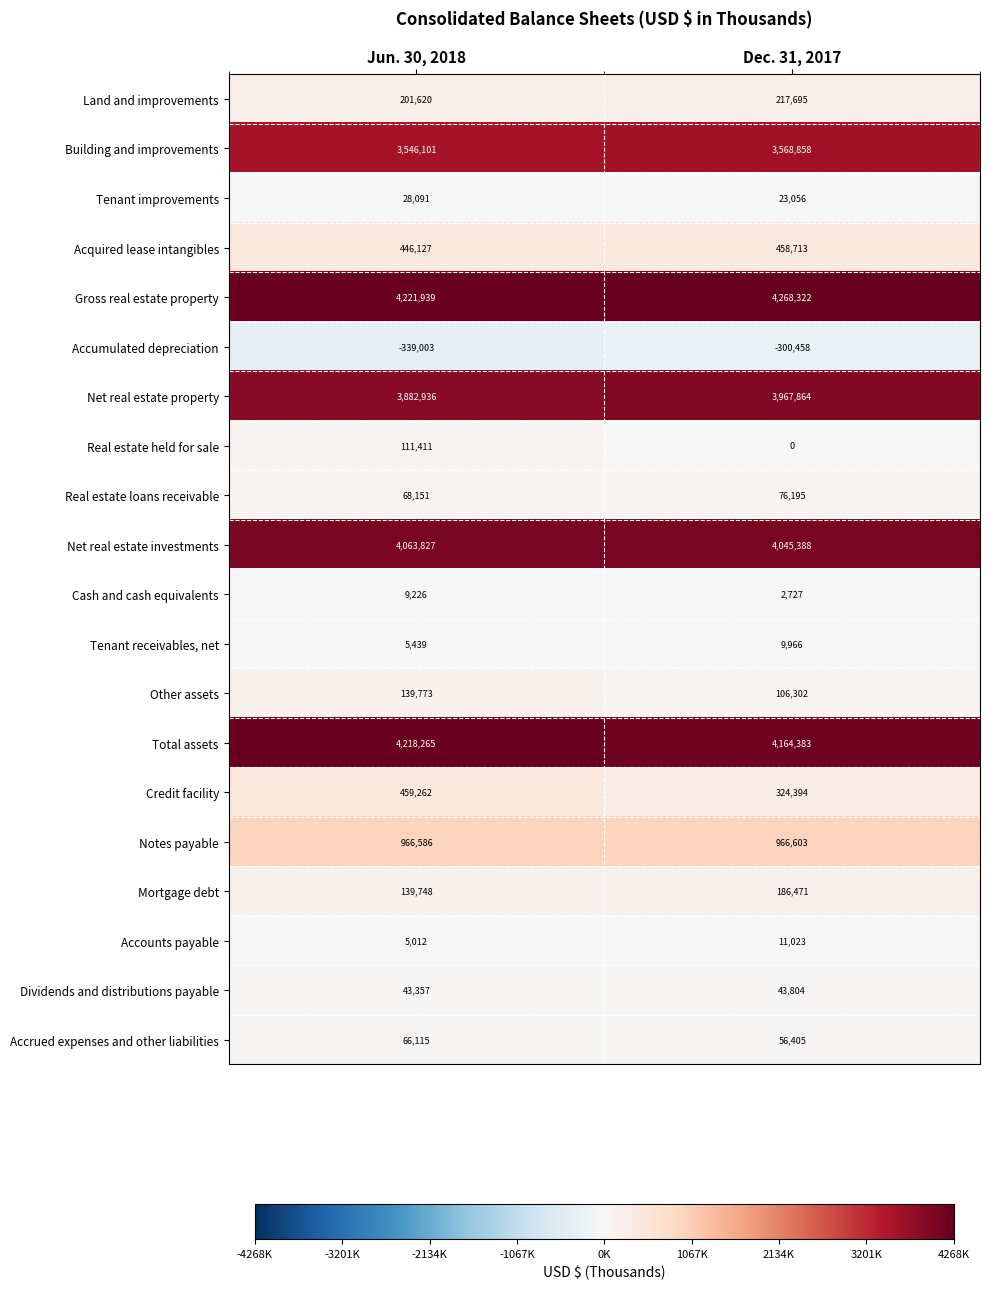

What is the total value across all series at Jun. 30, 2018?

22283983